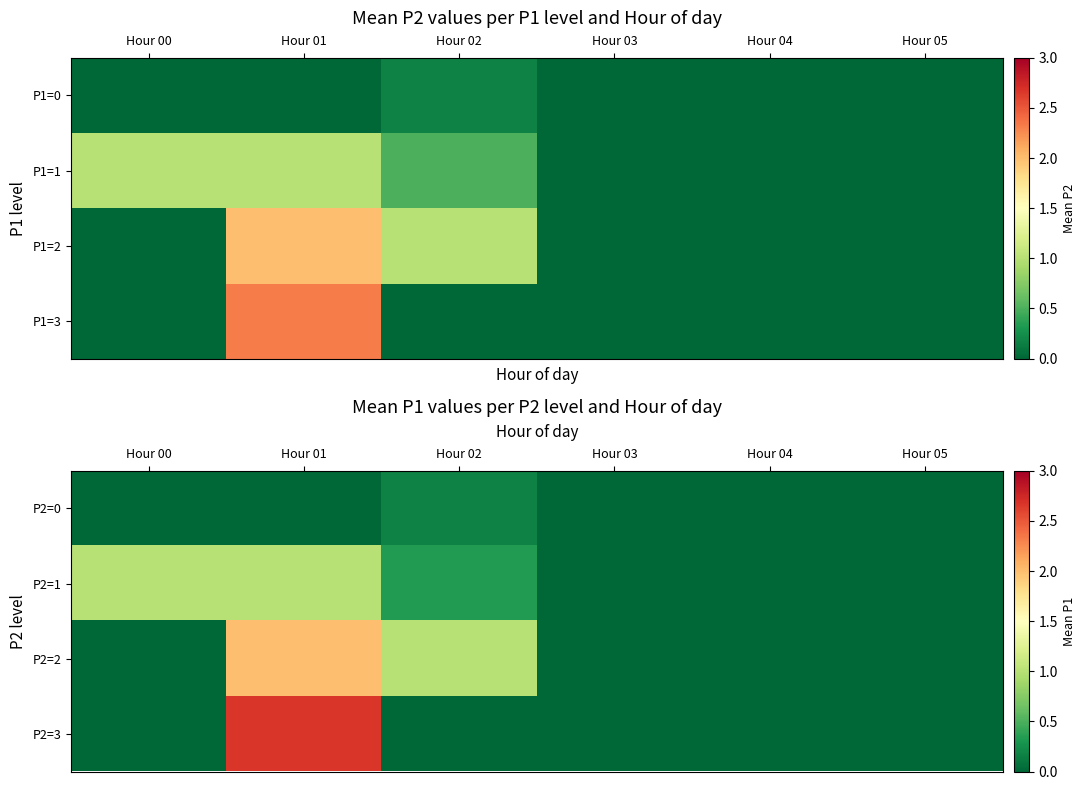

At which category is the sum across all series the highest?

Hour 01